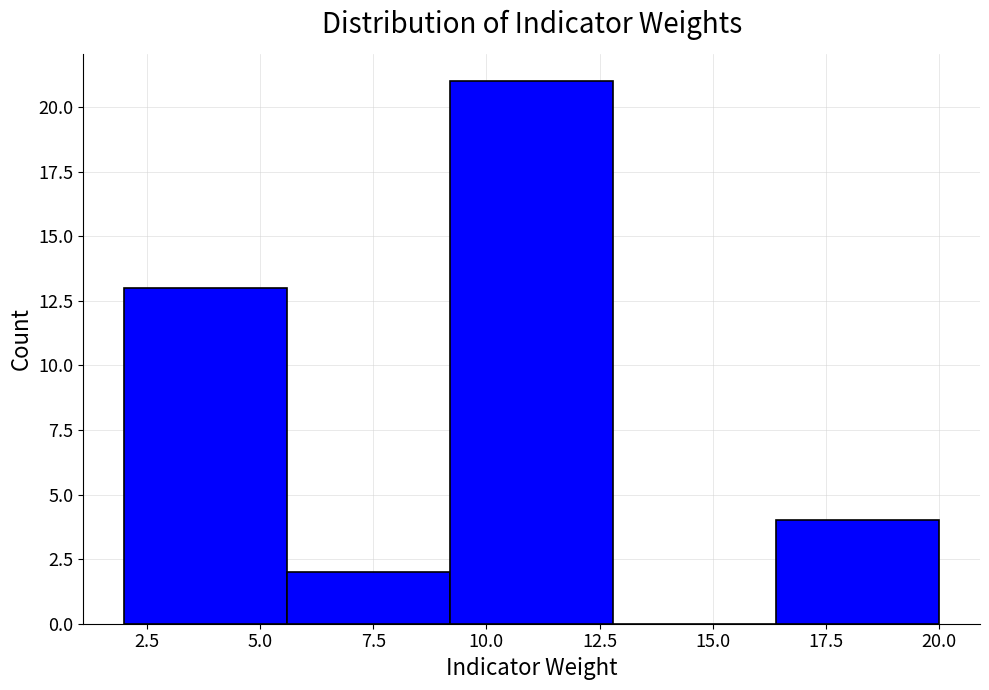

How tall is the bar that spans 2.0 to 5.6 on the x-axis? Neither the bar edges nor the heights are printed on the chart, so give them approximately, as read against the axes.

13